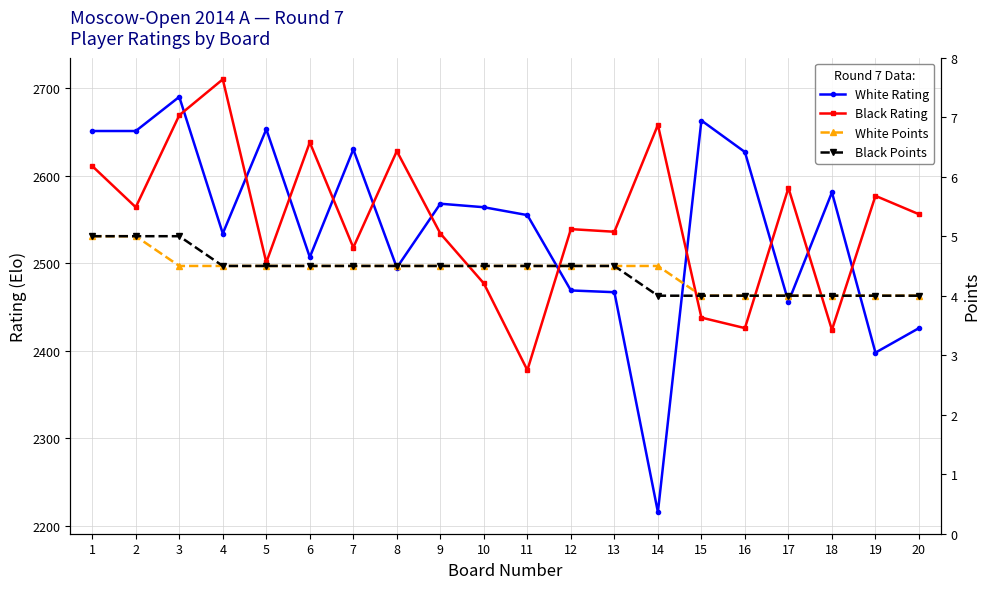

What is the sum of the White Rating values at 2 and 14?

4867.0